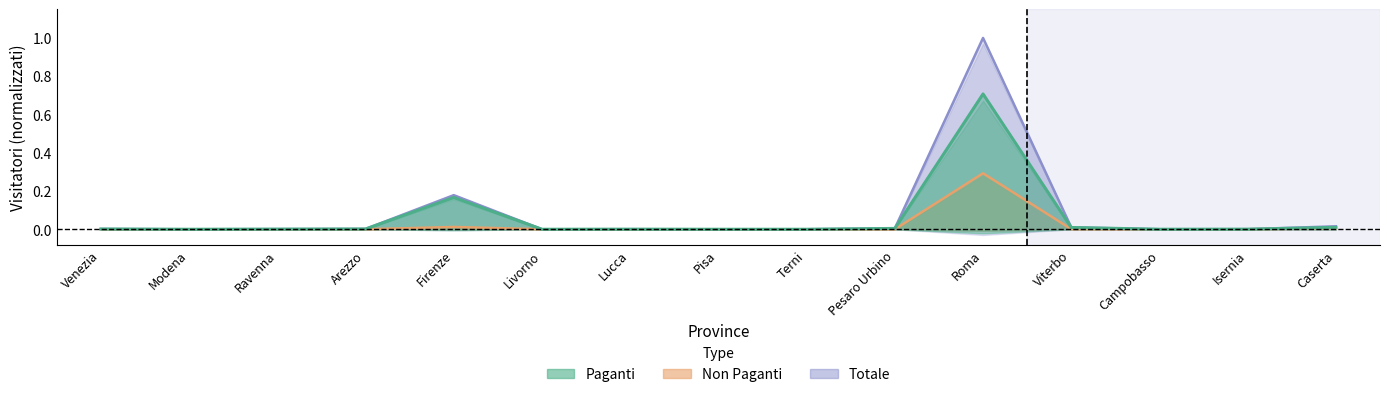

At which category does the chart reach its peak across all series?

Roma